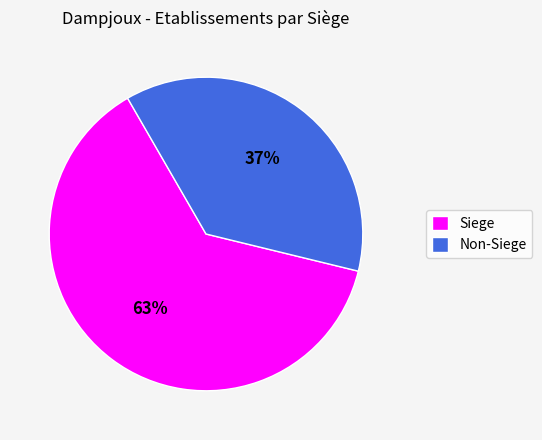

To the nearest percent, what is the average slice percentage?

50%